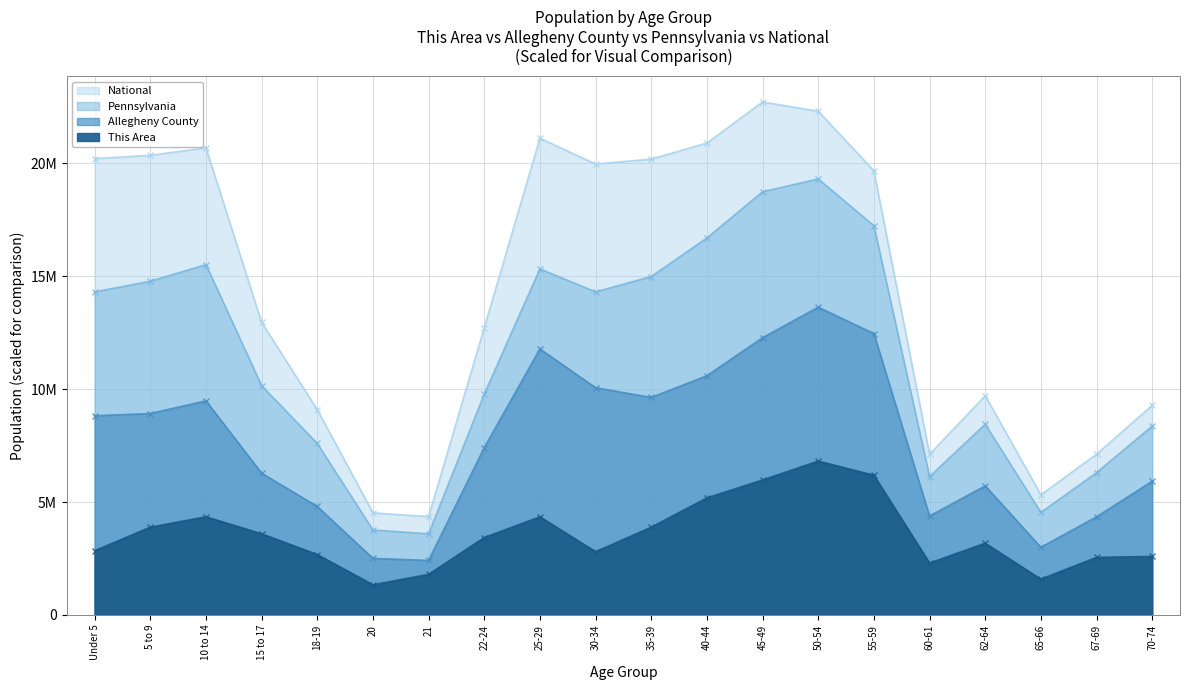

Does the chart display data point markers on the line(s)?

Yes